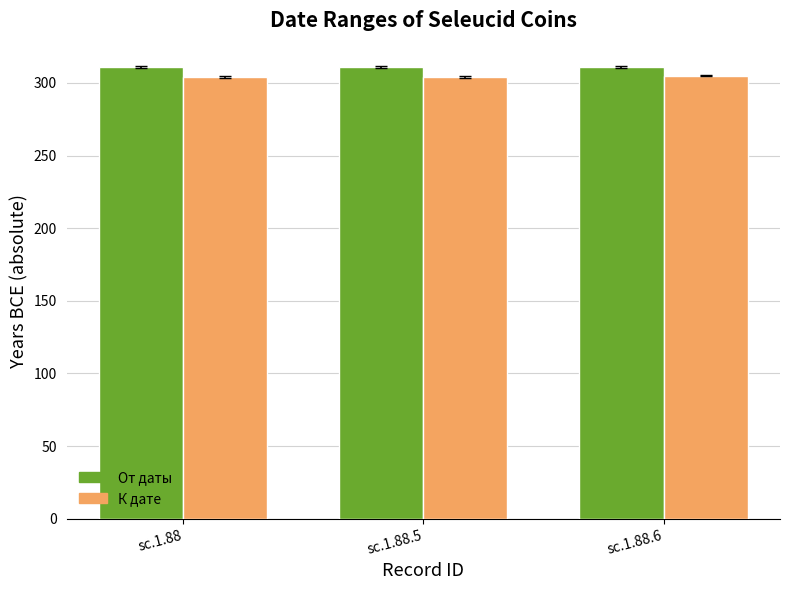

Does the chart contain any negative values?

No